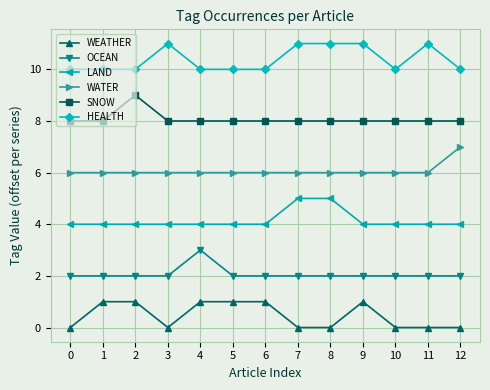

At which category does WEATHER reach its first local valley?

3